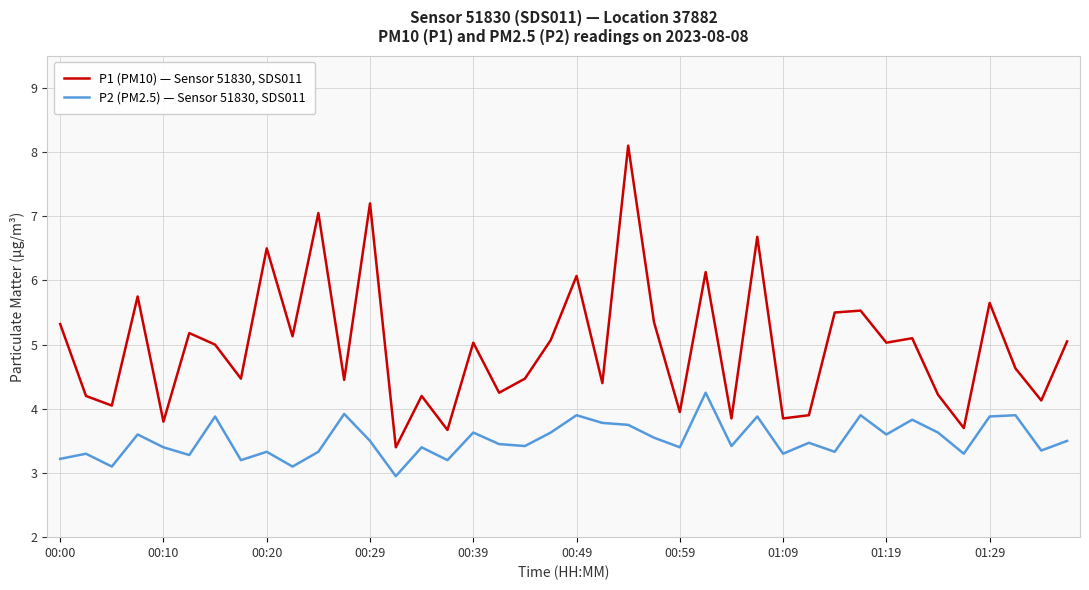

What is the maximum value shown in the chart?

8.1